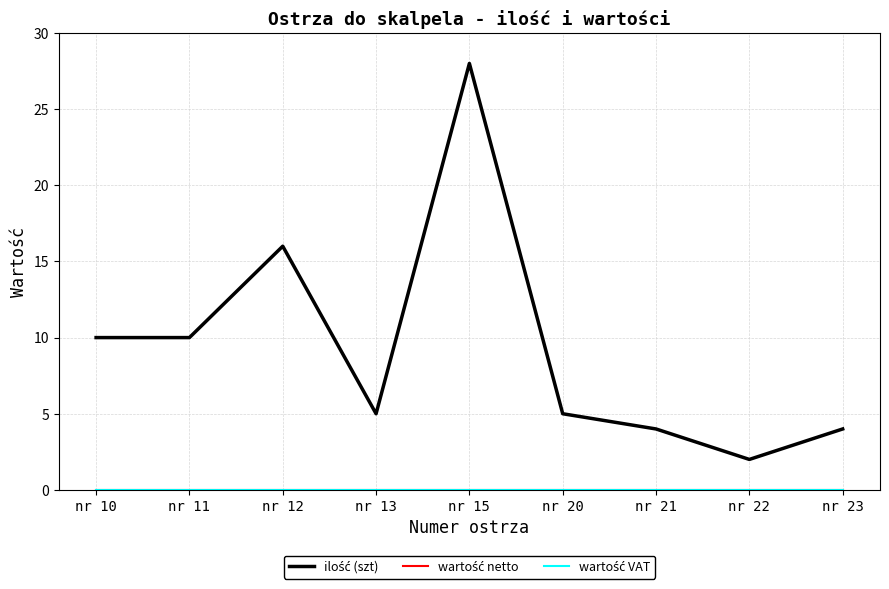

Does the chart have visible grid lines?

Yes